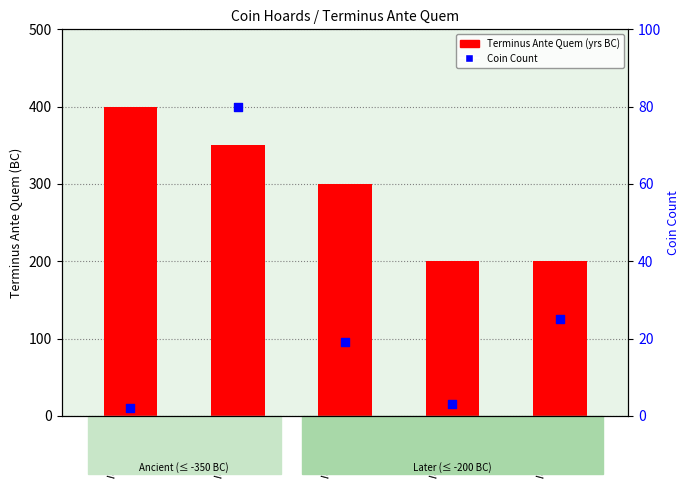

Which series has the largest total across all categories?

Terminus Ante Quem (yrs BC)